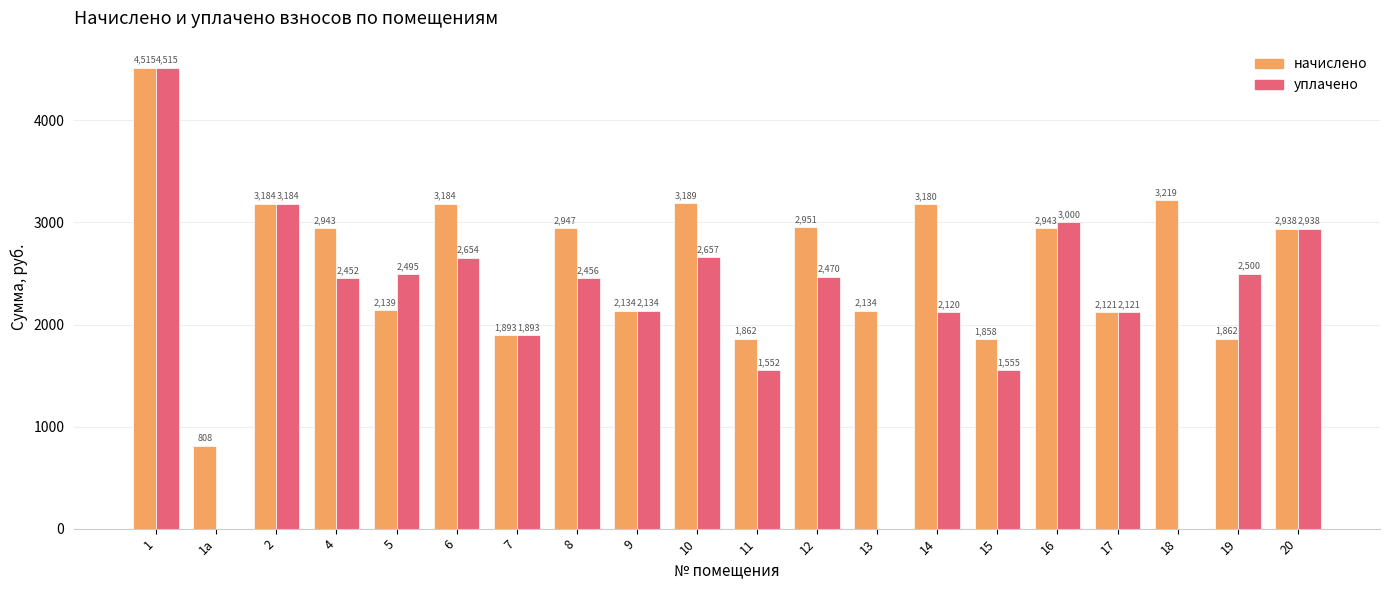

At which category is the sum across all series the highest?

1